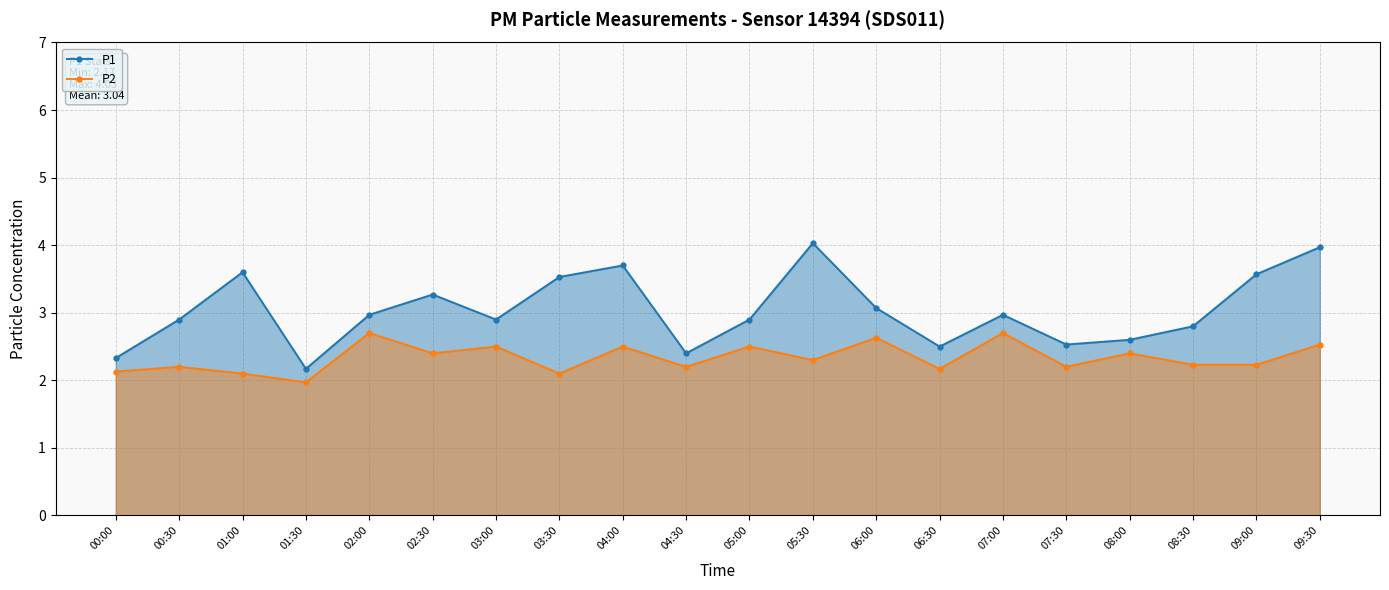

What value does the P1 series have at 04:00?

3.7